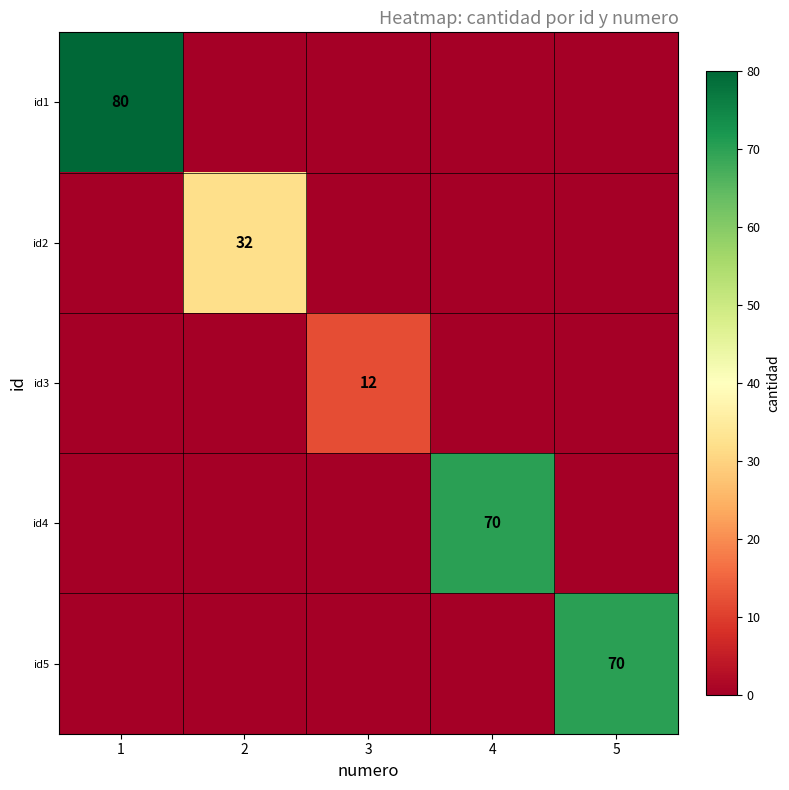

The value of id2 at 2 is 48. True or false?

False